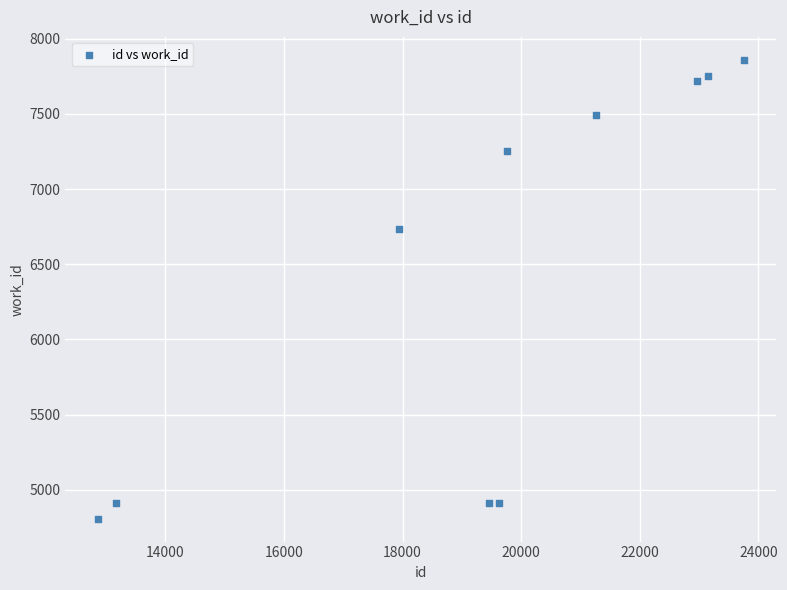

What Y value in the scatter plot is closest to 6334?

6735